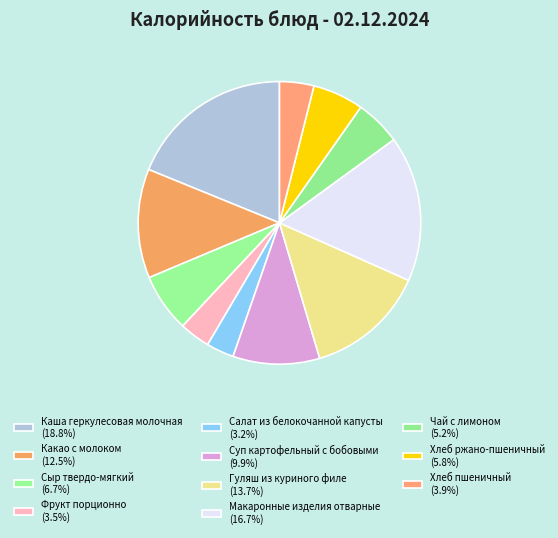

To the nearest percent, what portion does Какао с молоком represent?

12%